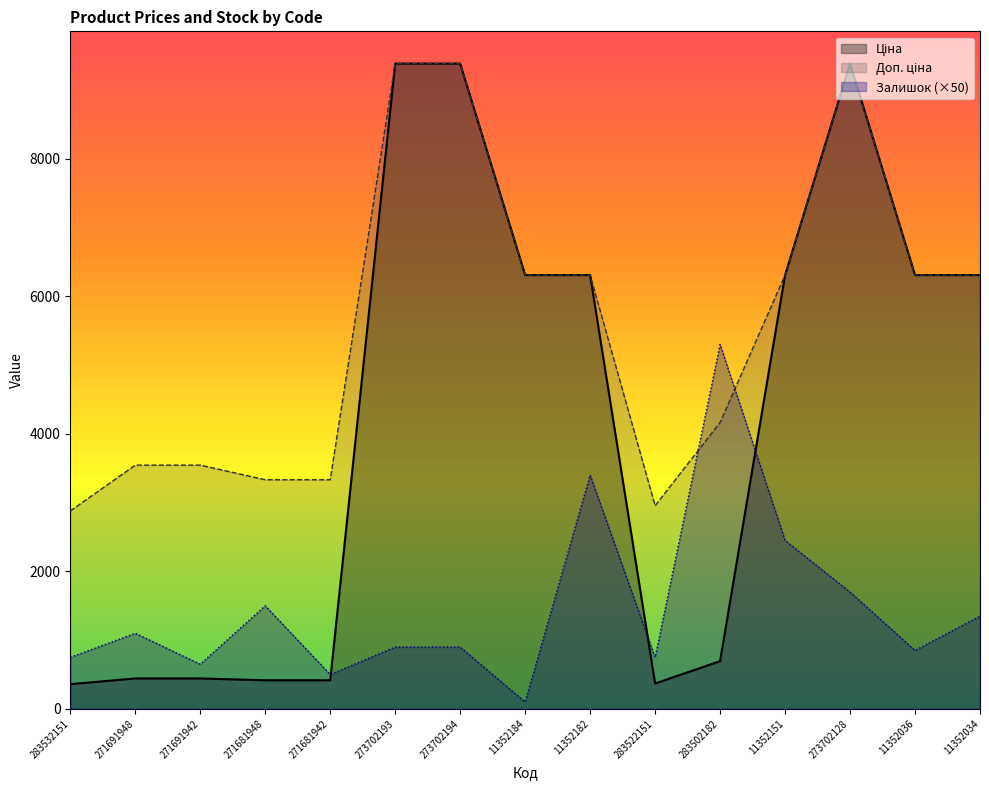

What is the difference between the maximum and minimum values in the Ціна series?

9024.1